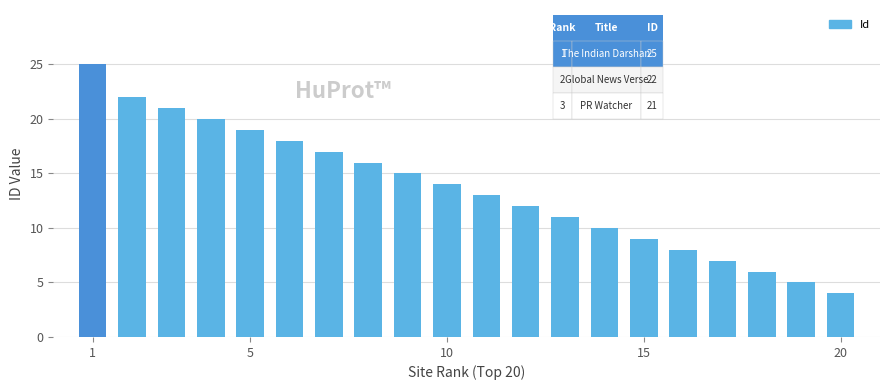

What is the sum of all values?

272